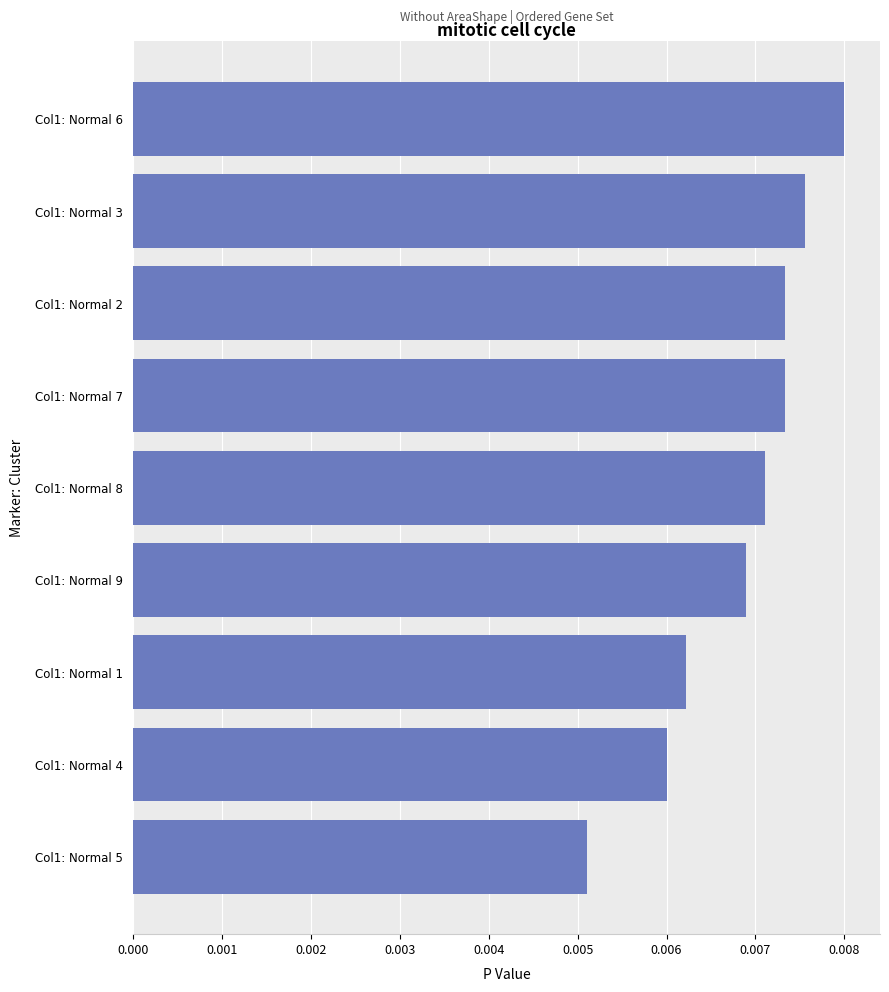

Between Col1: Normal 1 and Col1: Normal 8, which is larger?

Col1: Normal 8